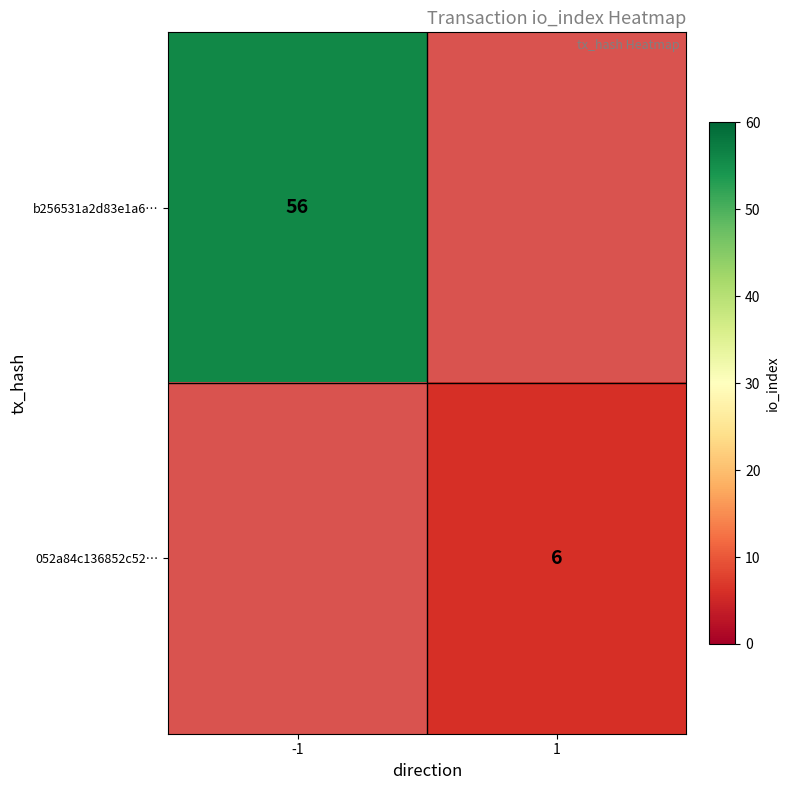

Is it true that 052a84c136852c52… equals 6 at 1?

True